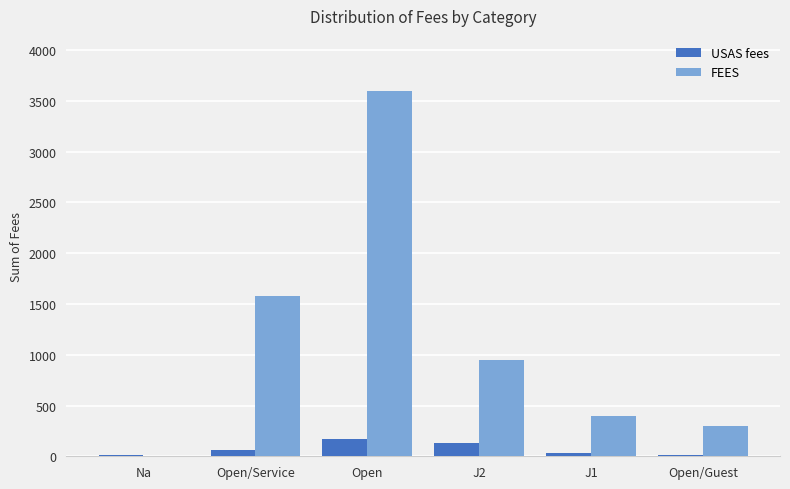

What is the greatest value displayed?

3600